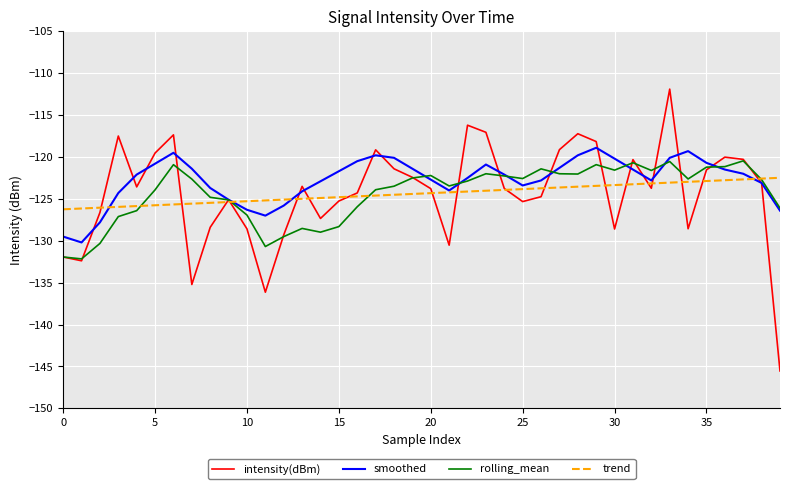

What is the difference between the maximum and minimum values in the smoothed series?

11.3